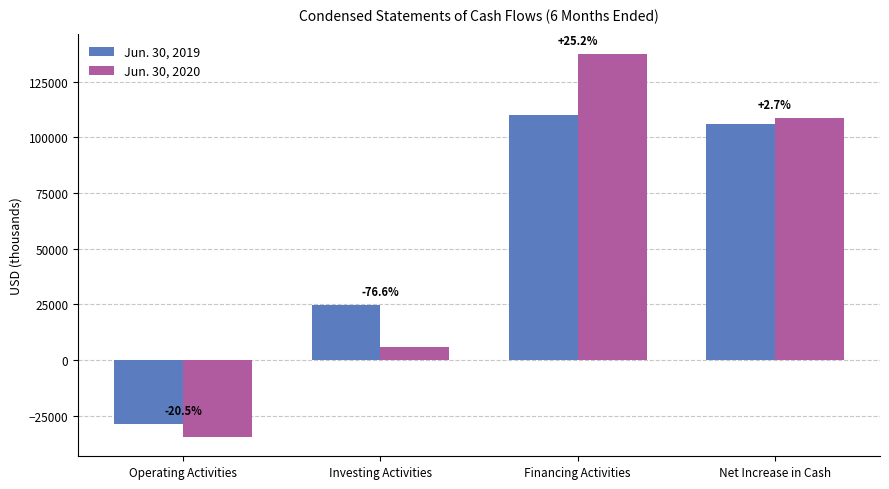

What are all the series names shown in the legend?

Jun. 30, 2019, Jun. 30, 2020